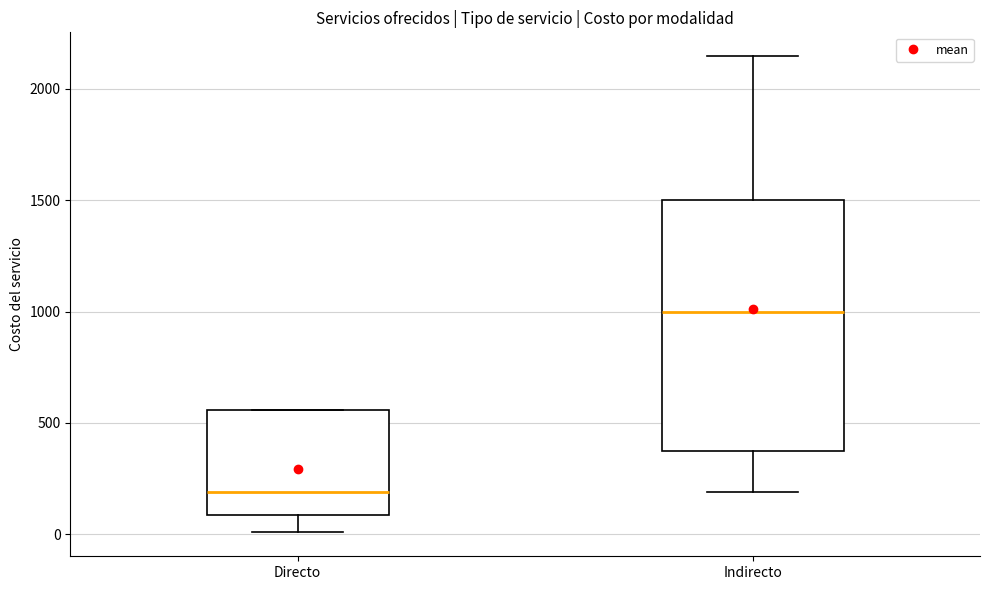

Where is the lower edge of the box for Directo on the y-axis? The values are not printed on the chart, so give them approximately, as read against the axis.

100